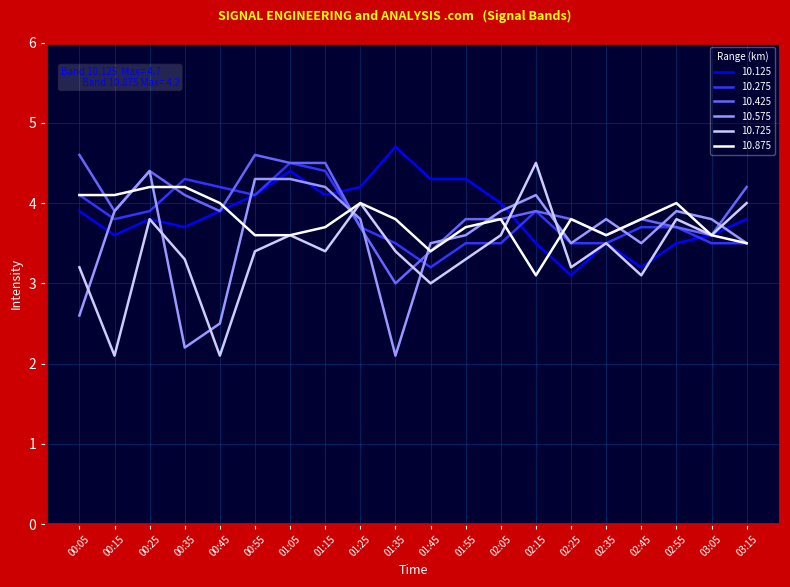

Between 01:25 and 01:45, which series saw the biggest shift?

10.725